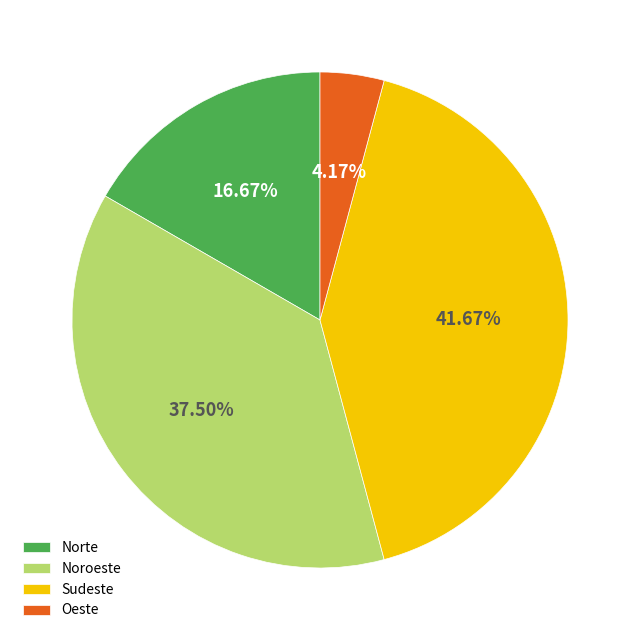

To the nearest percent, what is the difference between the largest and smallest slice percentages?

37%